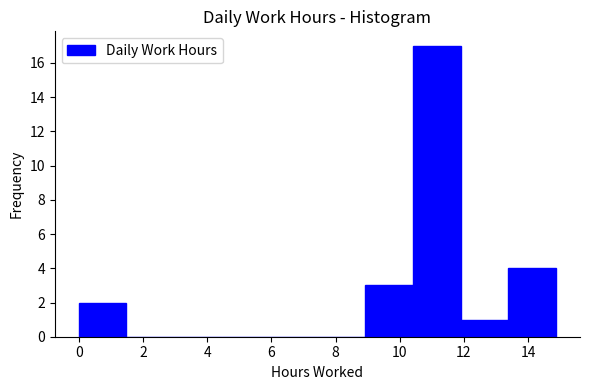

Reading left to right, transcribe this chart: for each bar, give the range it covers on the x-axis and its height. Neither the bar edges nor the heights are printed on the chart, so give them approximately, as read against the axes.

0.0 to 1.4: 2
1.4 to 3.0: 0
3.0 to 4.4: 0
4.4 to 6.0: 0
6.0 to 7.4: 0
7.4 to 9.0: 0
9.0 to 10.4: 3
10.4 to 11.8: 17
11.8 to 13.4: 1
13.4 to 14.8: 4